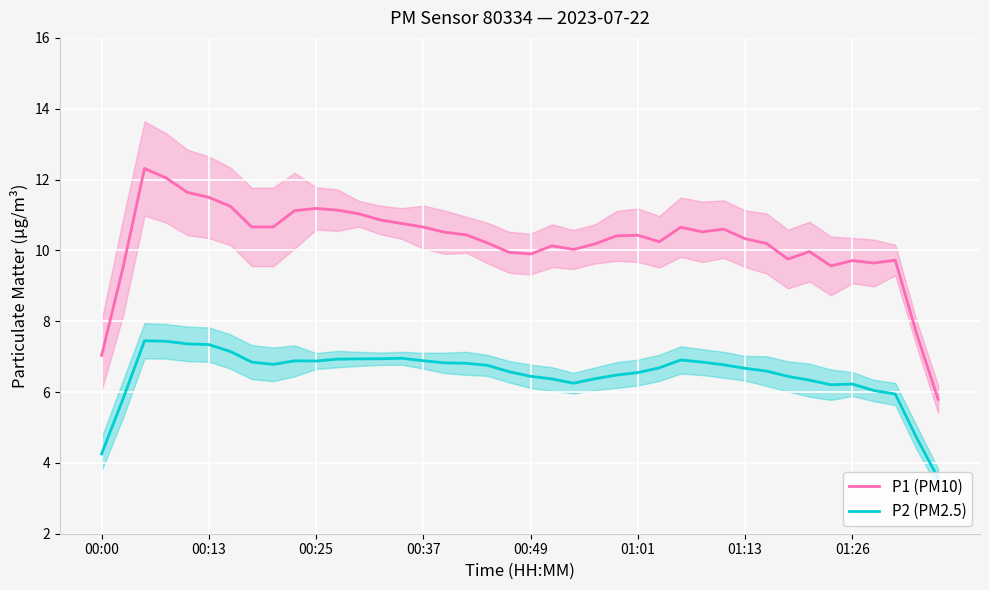

The P1 (PM10) series shows 17.6 at 11. True or false?

False